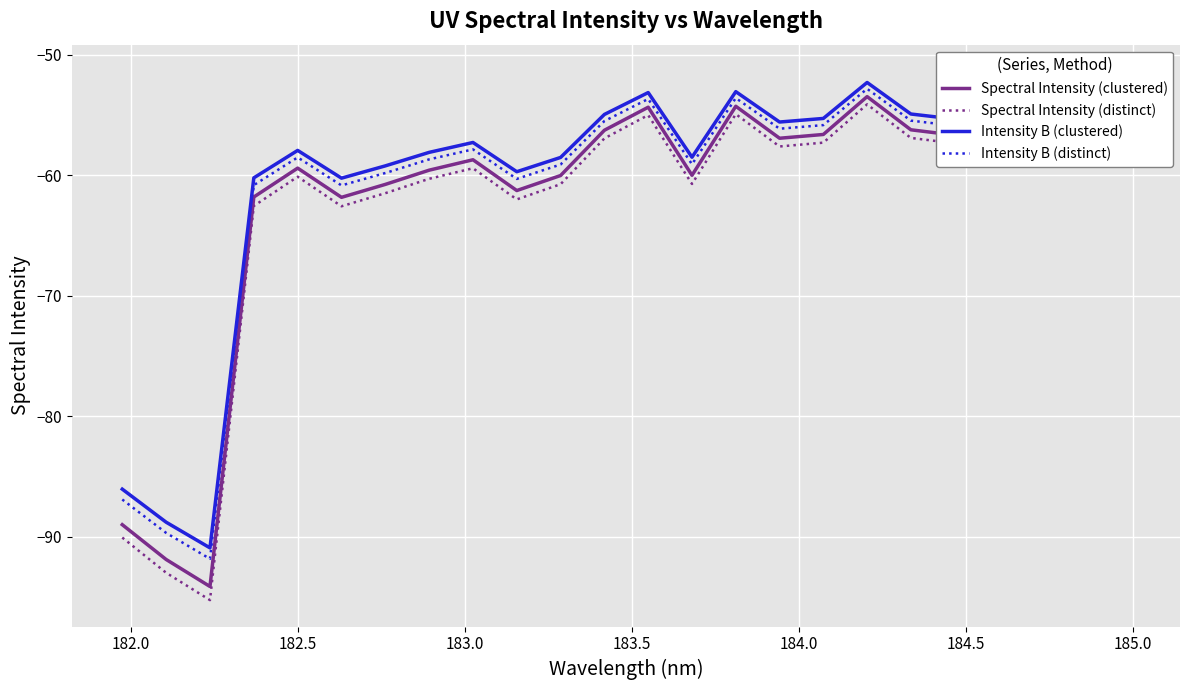

What is the maximum value shown in the chart?

-51.3